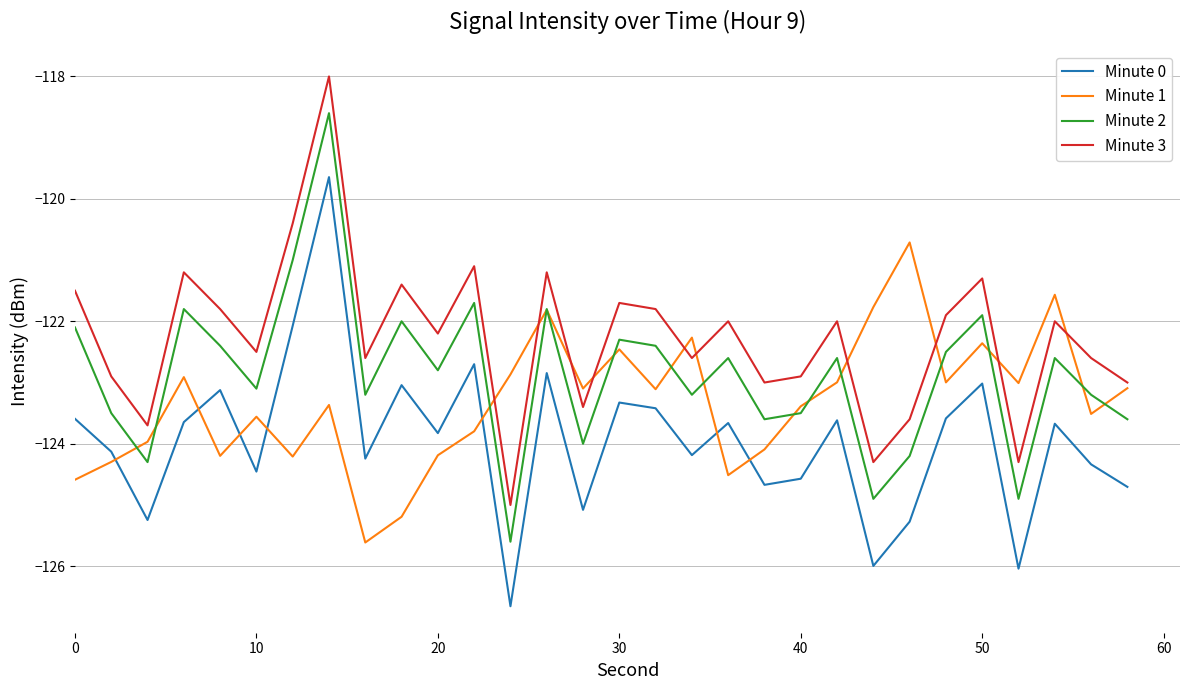

How many interior local peaks does the Minute 3 series have?

10